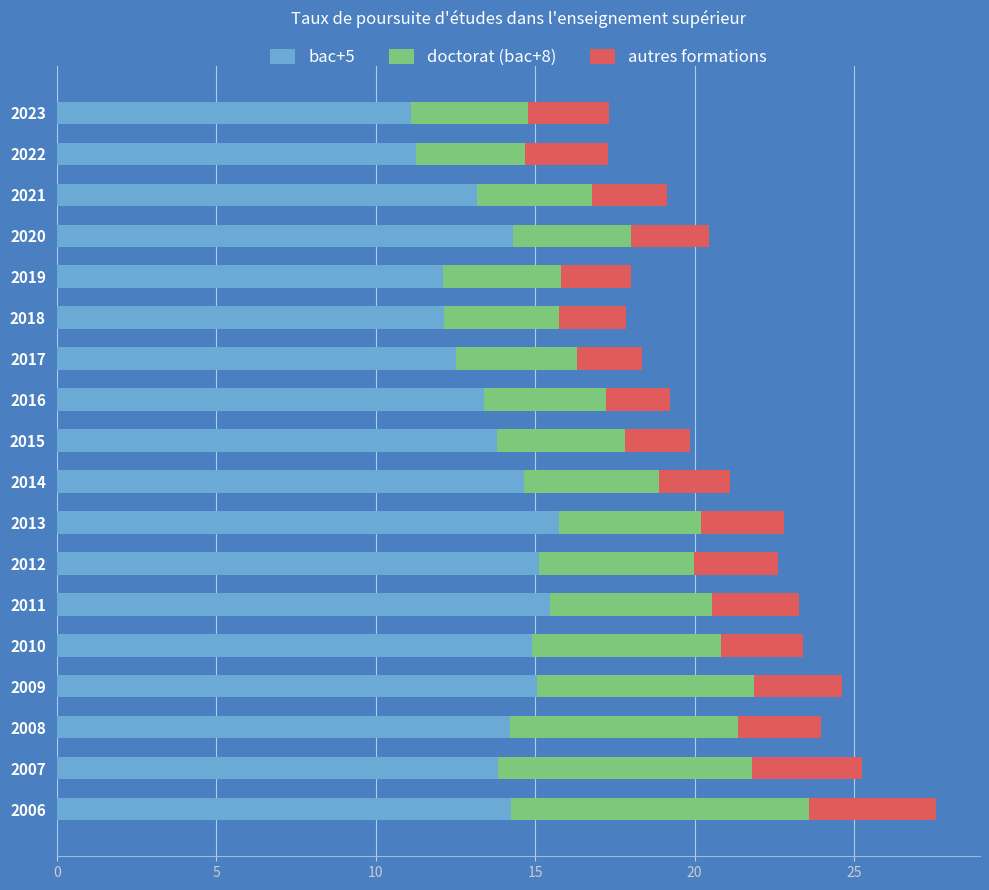

At which category is the sum across all series the highest?

2006